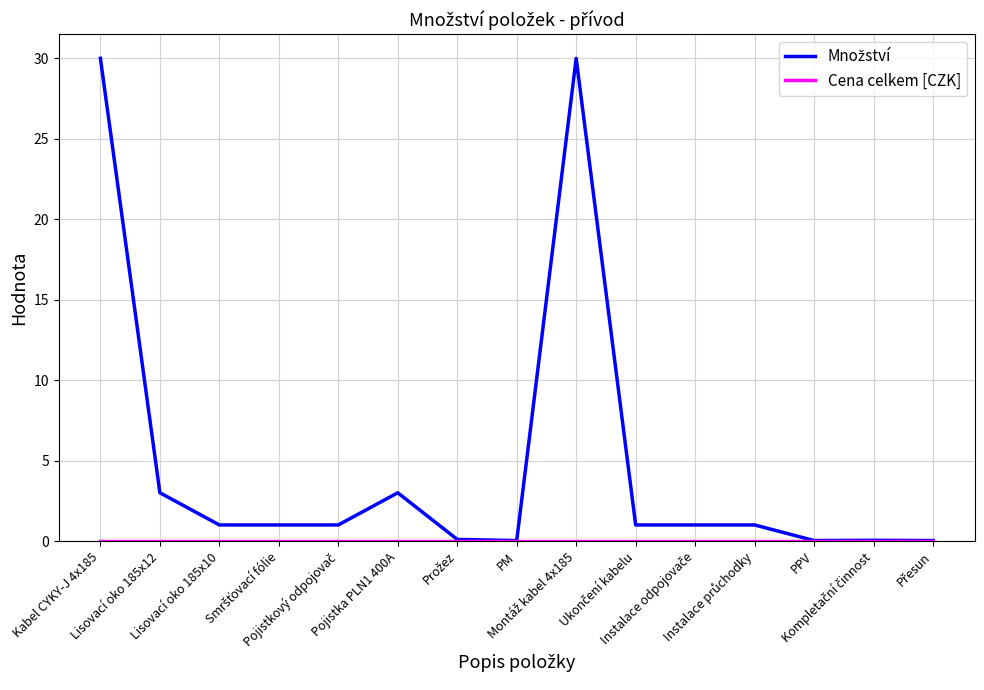

Reading right to left, what are all the values shown in this chart?

Množství: 0.0	0.0	0.0	1.0	1.0	1.0	30.0	0.0	0.1	3.0	1.0	1.0	1.0	3.0	30.0
Cena celkem [CZK]: 0.0	0.0	0.0	0.0	0.0	0.0	0.0	0.0	0.0	0.0	0.0	0.0	0.0	0.0	0.0